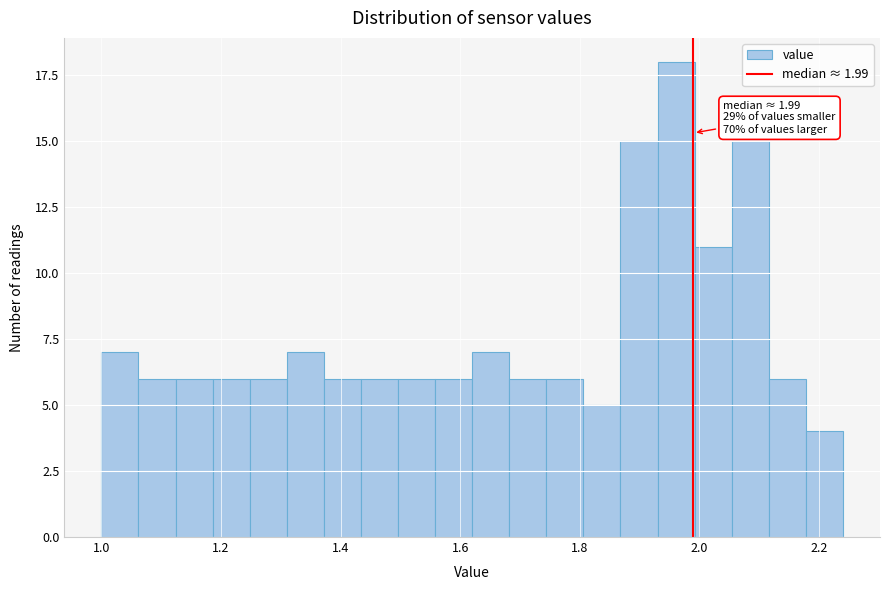

Read against the x-axis, roughly where is the centre of the tallest bar?

1.96